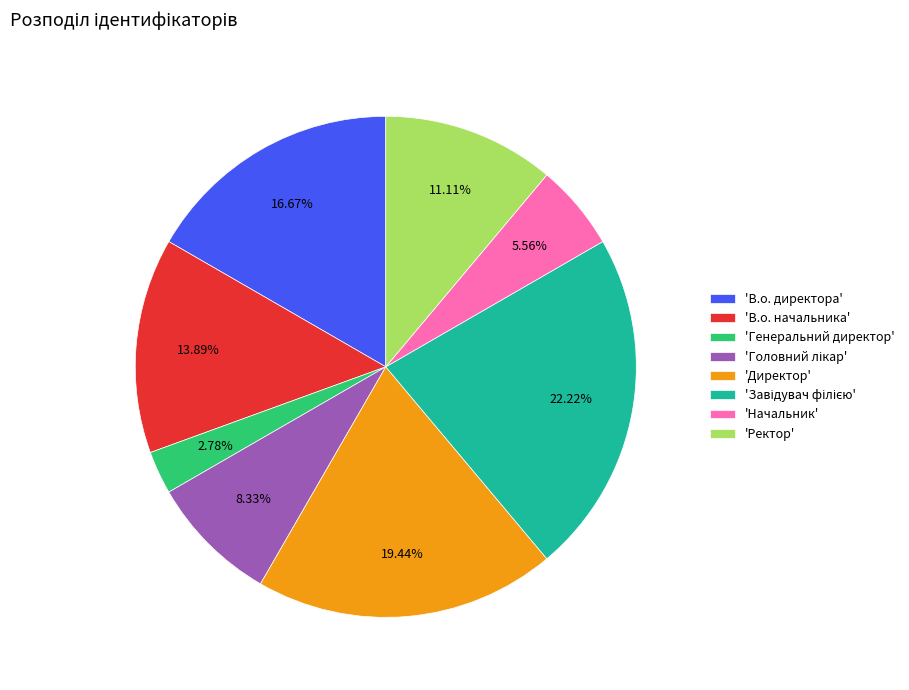

Which category has the smallest portion of the pie?

'Генеральний директор'